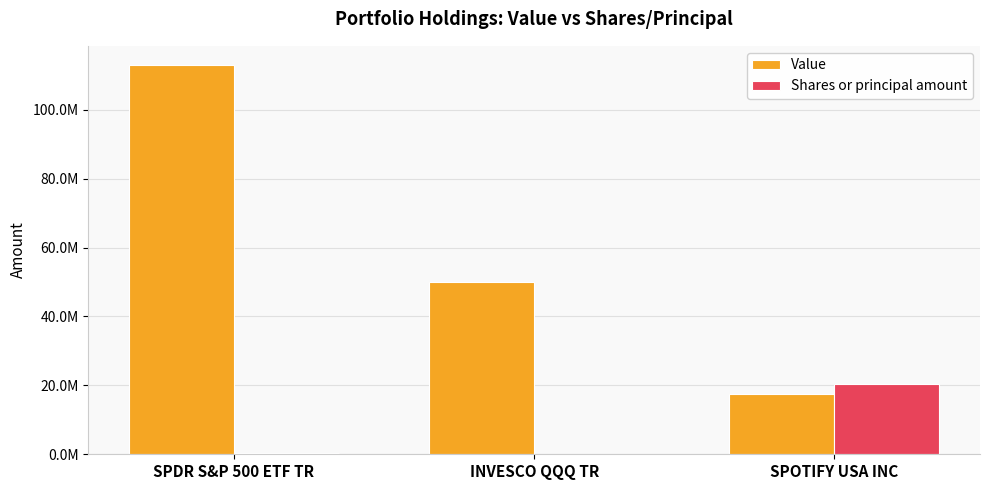

At which label is Shares or principal amount closest to 10218800?

SPDR S&P 500 ETF TR